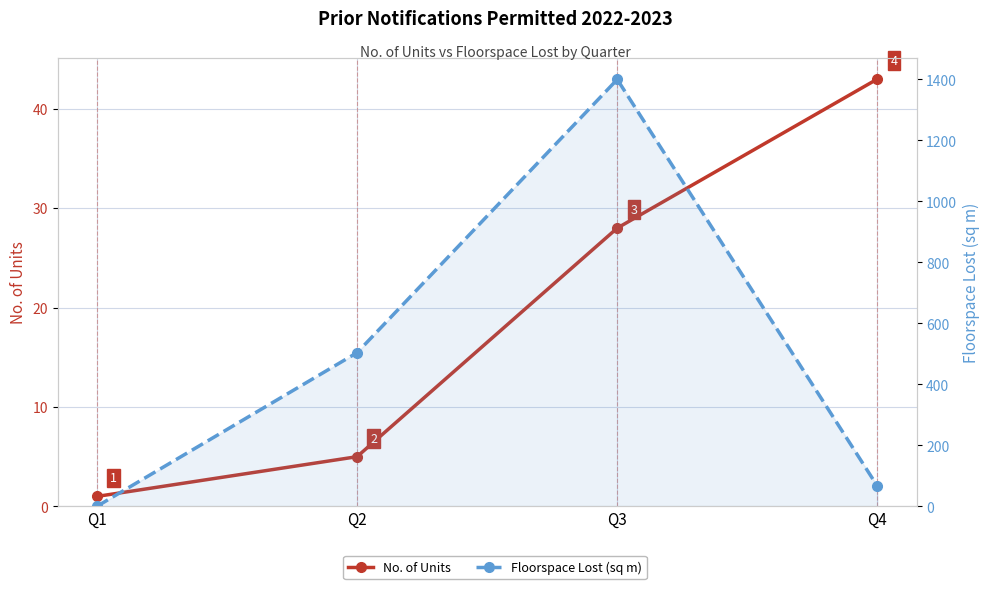

How many lines are shown in the chart?

2